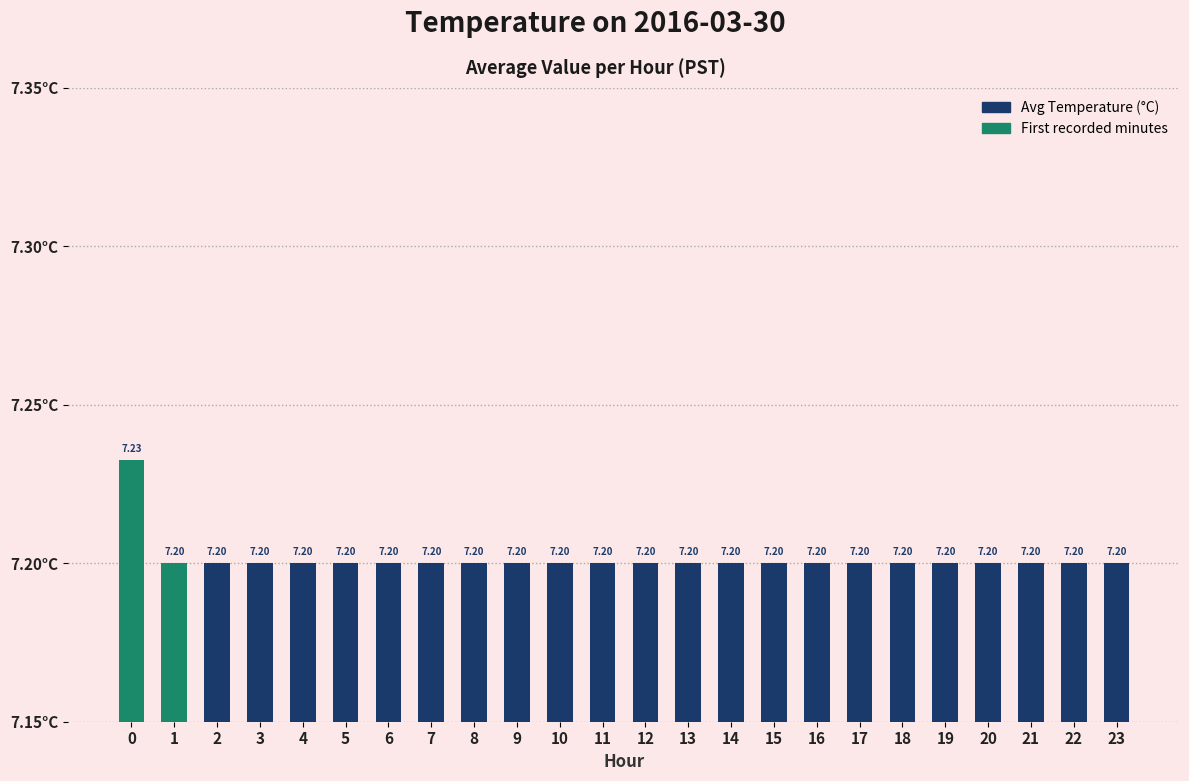

What is the value of the 4th bar from the left?

7.2